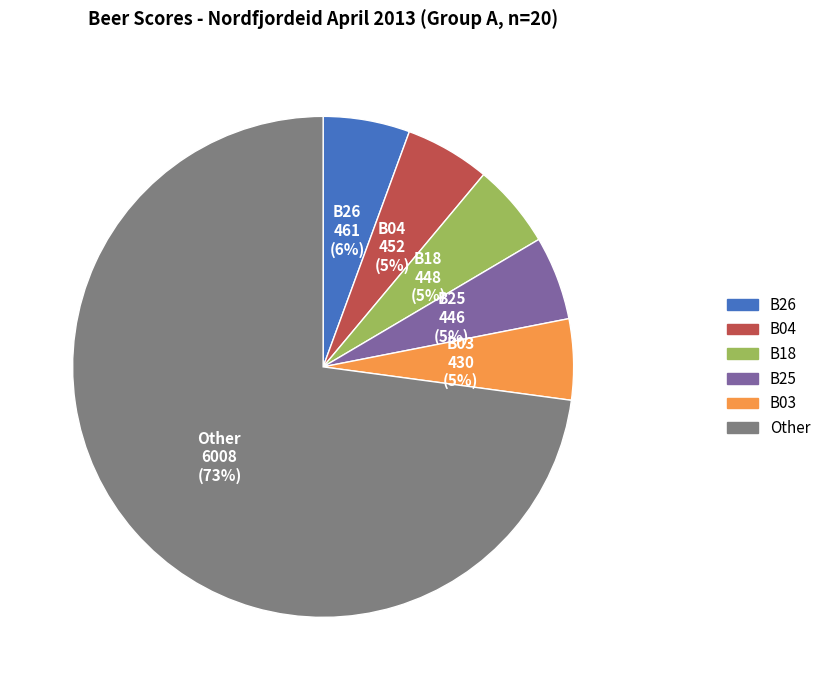

To the nearest percent, what is the average slice percentage?

17%